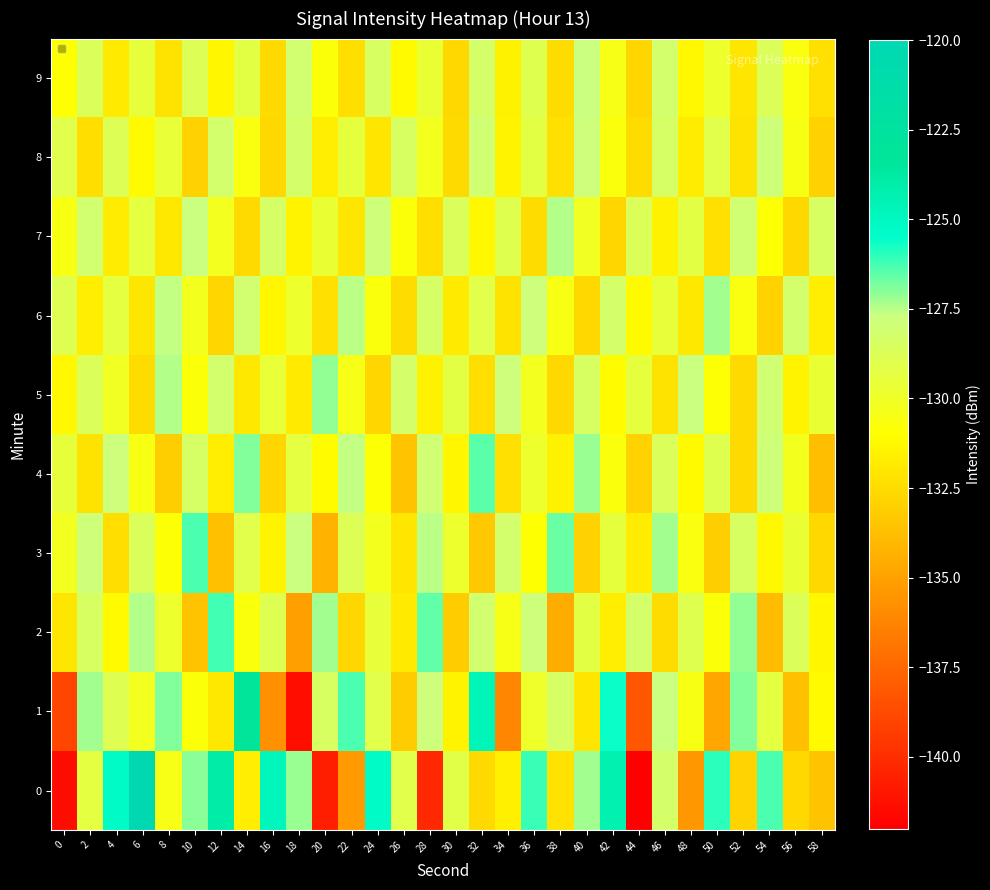

At which category does the chart reach its peak across all series?

6